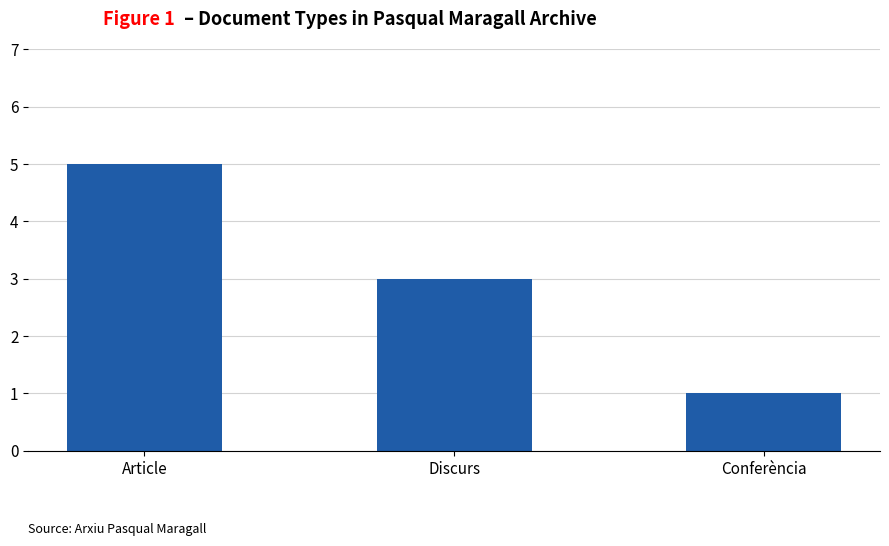

What is the sum of all values?

9